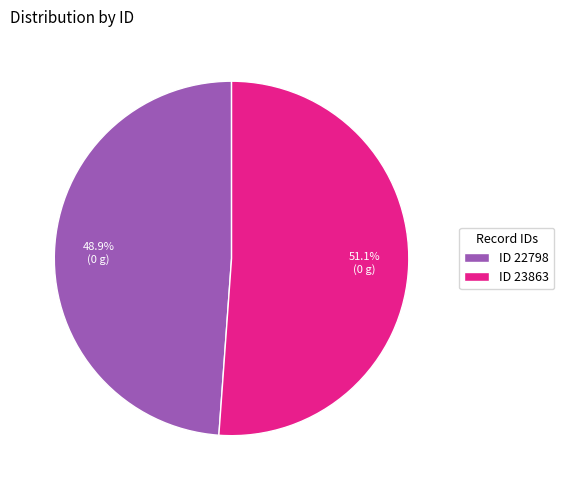

Which slice represents more than half of the pie?

ID 23863